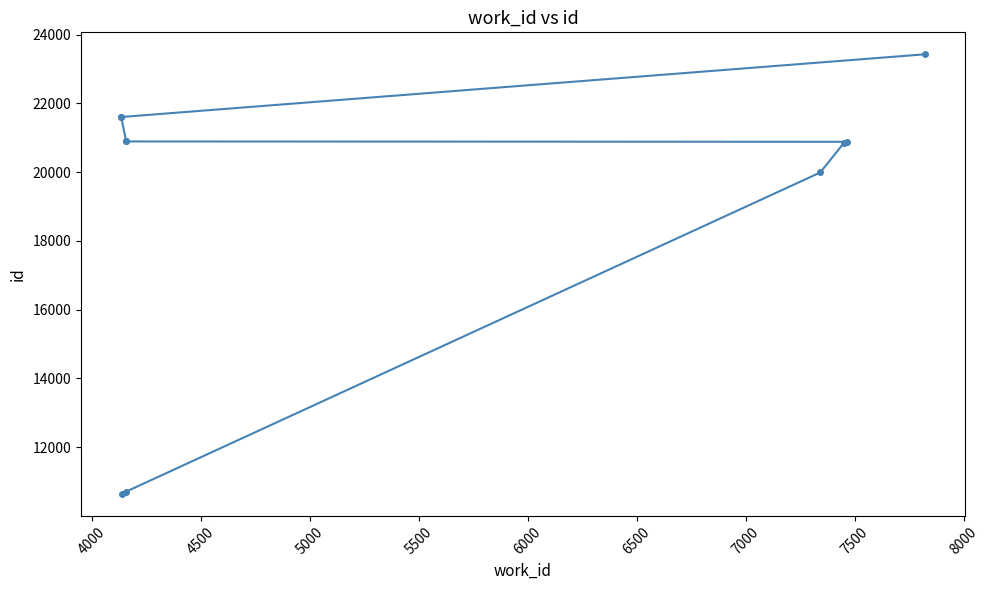

True or false: there are more than 1 points higher than both neighbors.

False